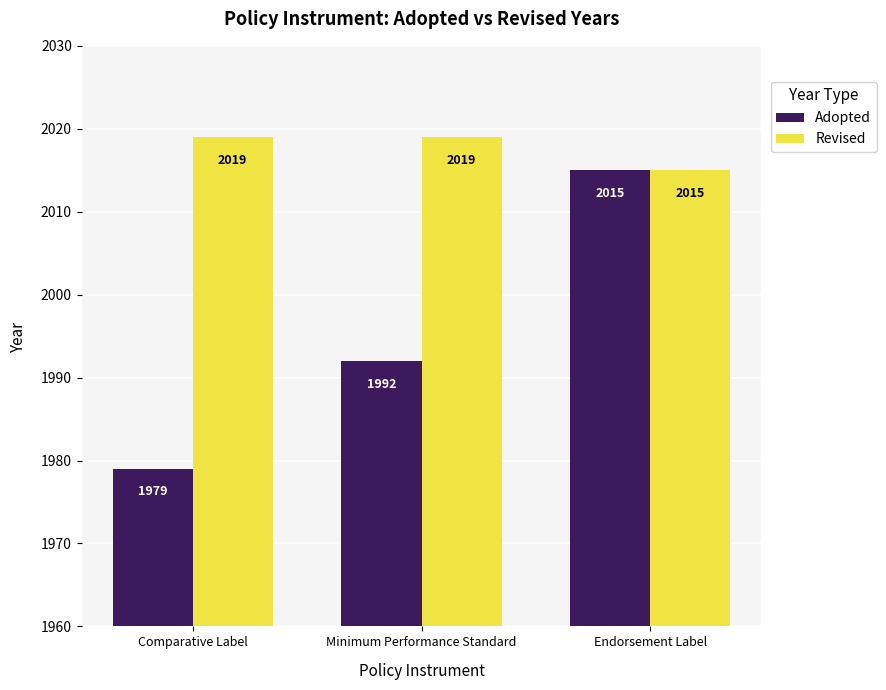

How many groups of bars are there?

3